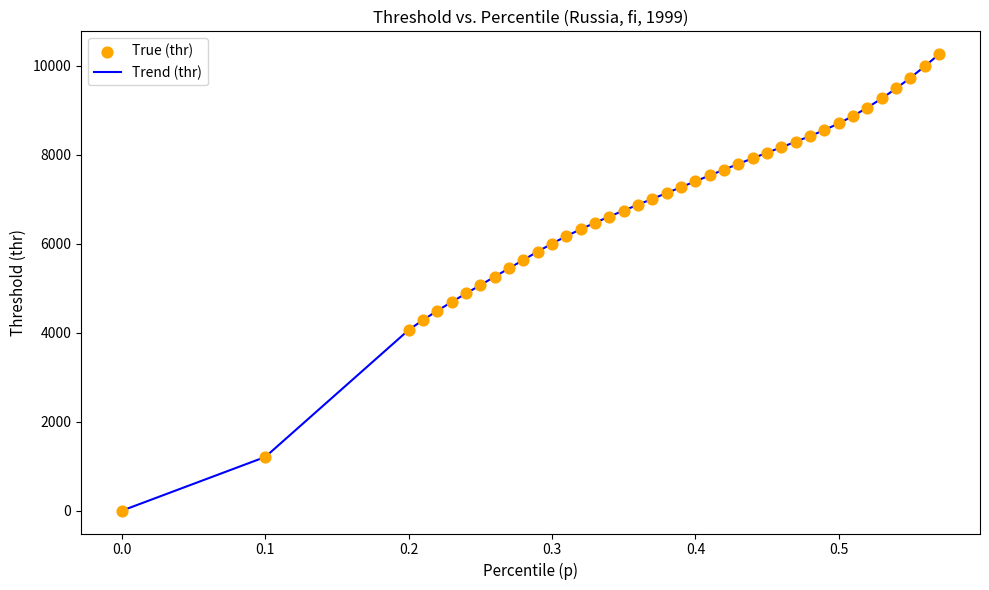

What is the maximum value shown in the chart?

10255.3